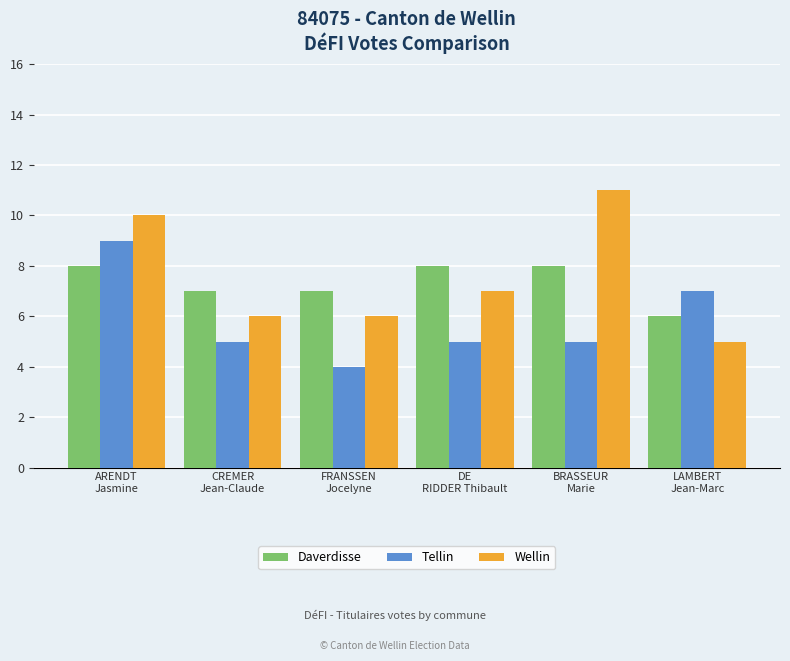

What is the greatest value displayed?

11